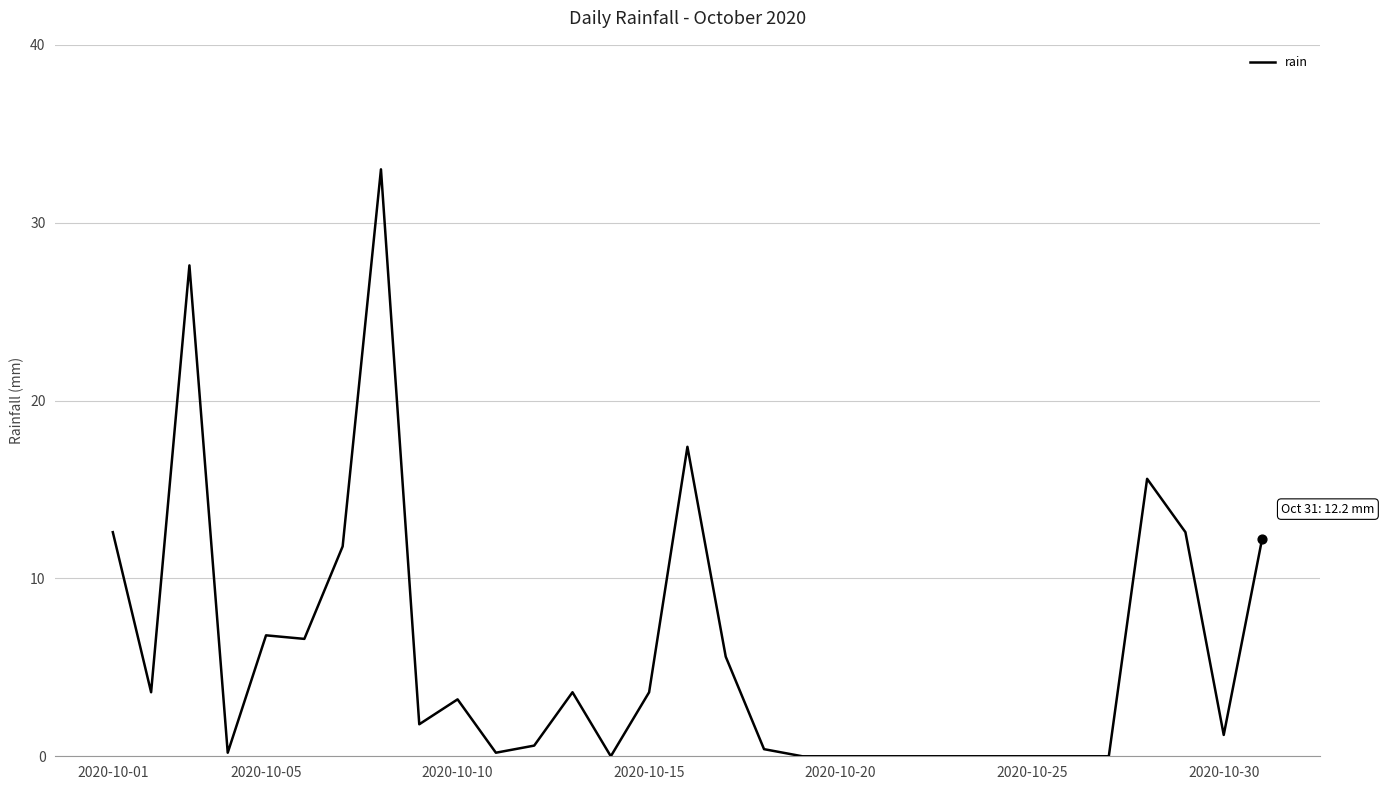

What is the difference between the maximum and minimum values?

33.0